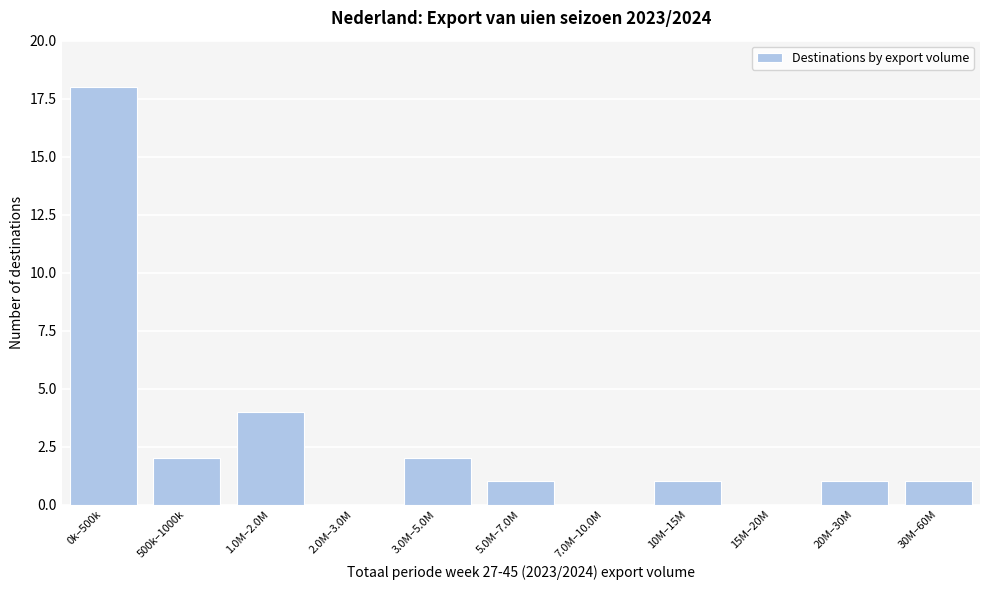

Reading left to right, what are all the values shown in this chart?

0k–500k=18	500k–1000k=2	1.0M–2.0M=4	2.0M–3.0M=0	3.0M–5.0M=2	5.0M–7.0M=1	7.0M–10.0M=0	10M–15M=1	15M–20M=0	20M–30M=1	30M–60M=1